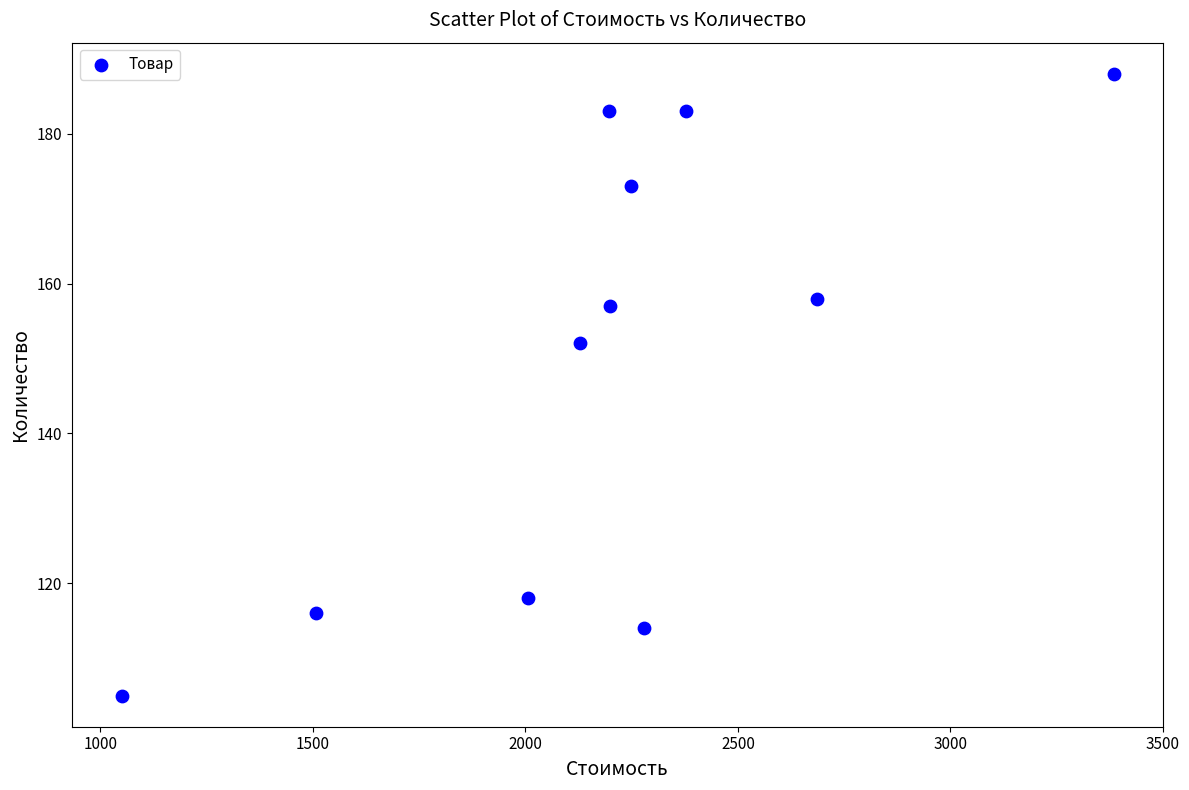

What Y value in the scatter plot is closest to 146?

152